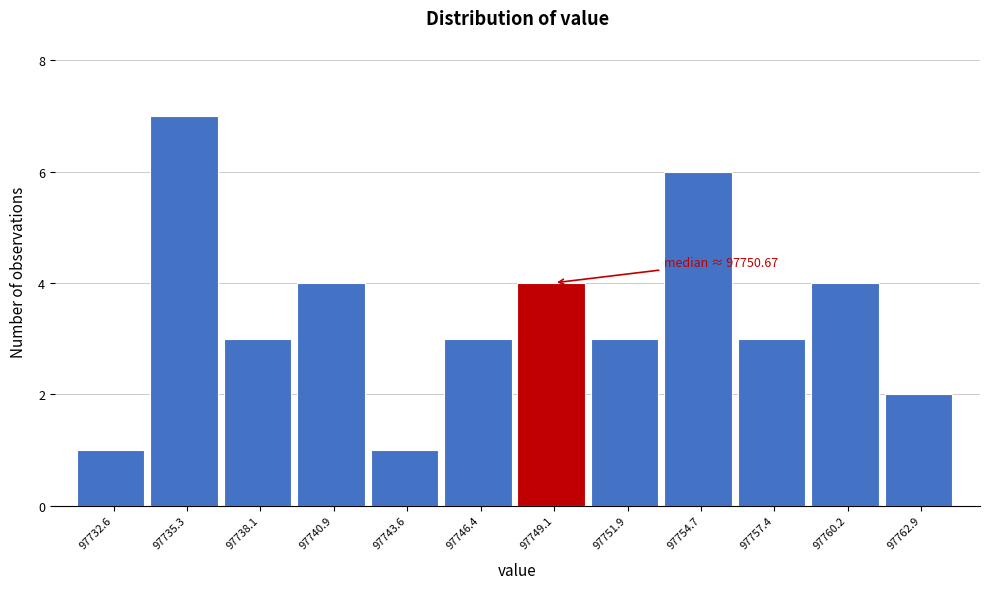

Reading left to right, transcribe all the data shown in this chart.

1	7	3	4	1	3	4	3	6	3	4	2